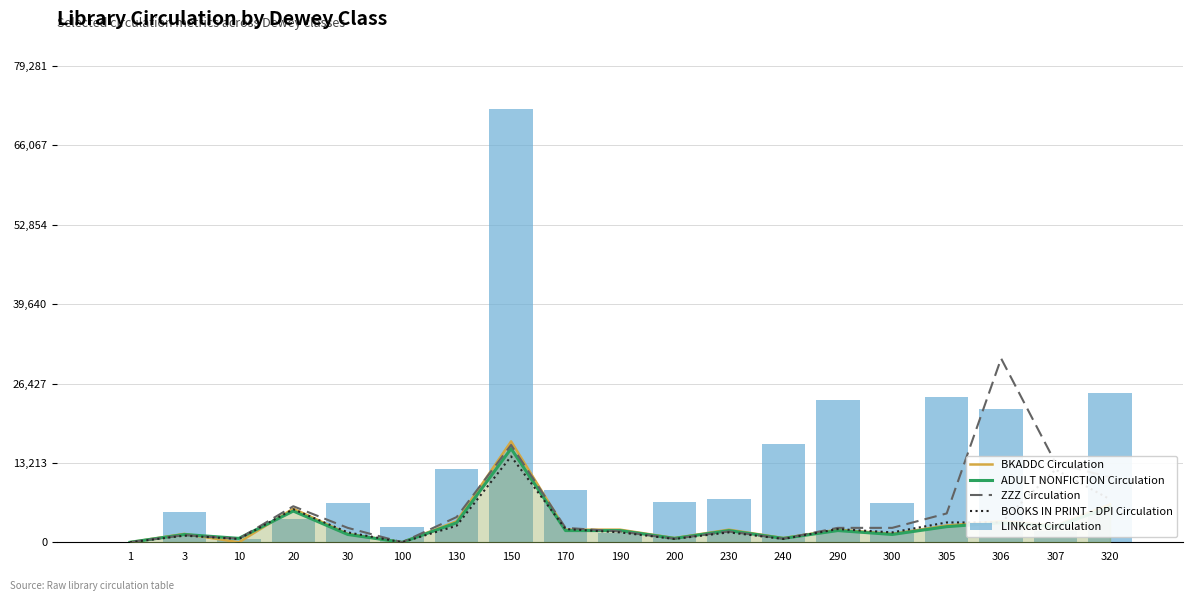

Which label corresponds to the smallest value in the chart?

1